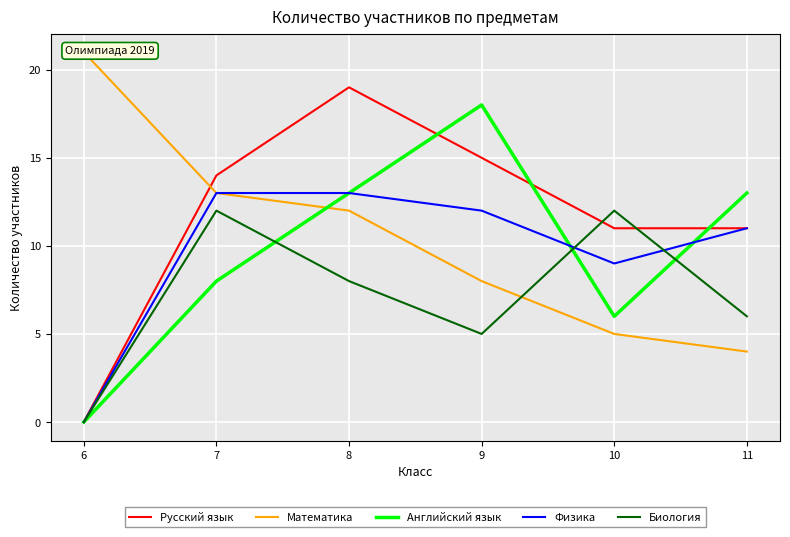

Where do Математика and Русский язык first cross each other?

6 and 7